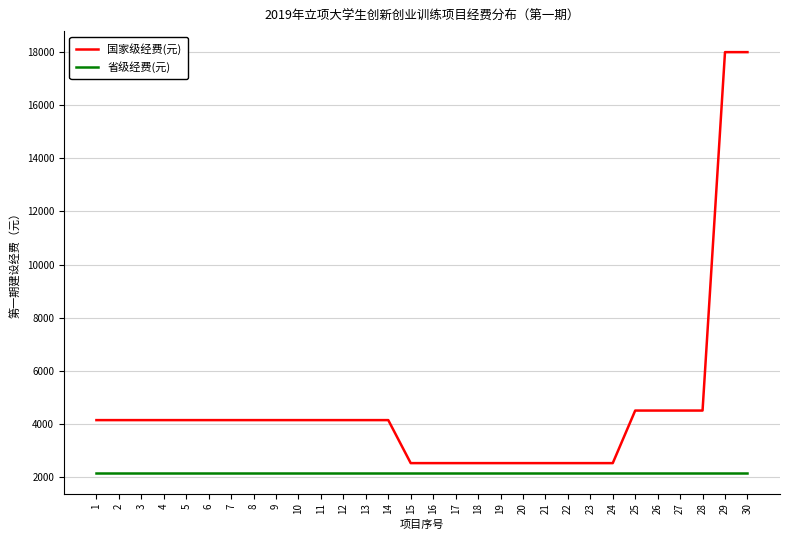

What is the average value of the 国家级经费(元) series?

4572